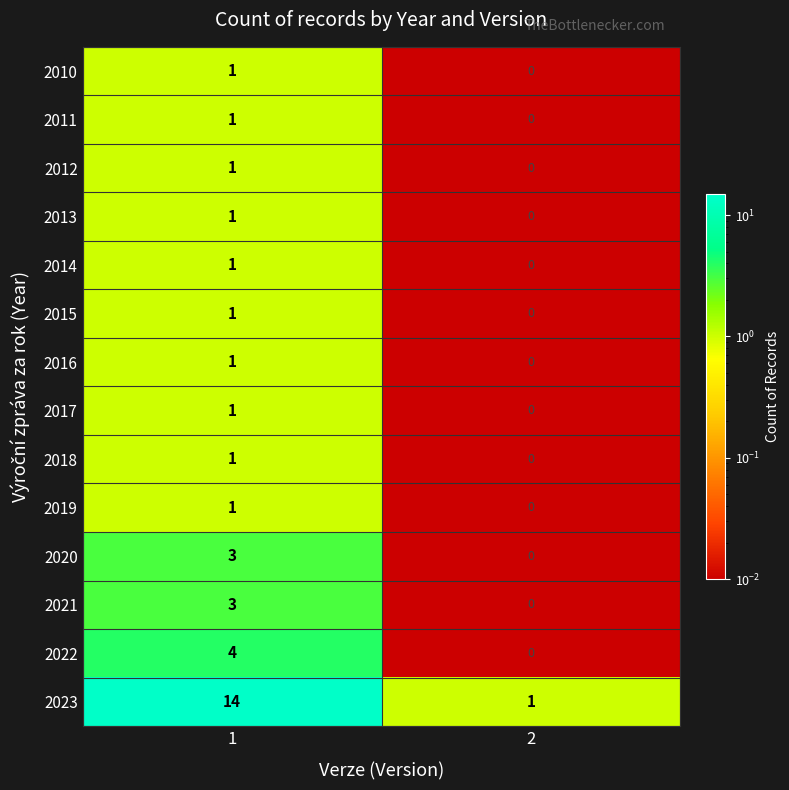

Read the 2023 value at 1, to the nearest 5.

15